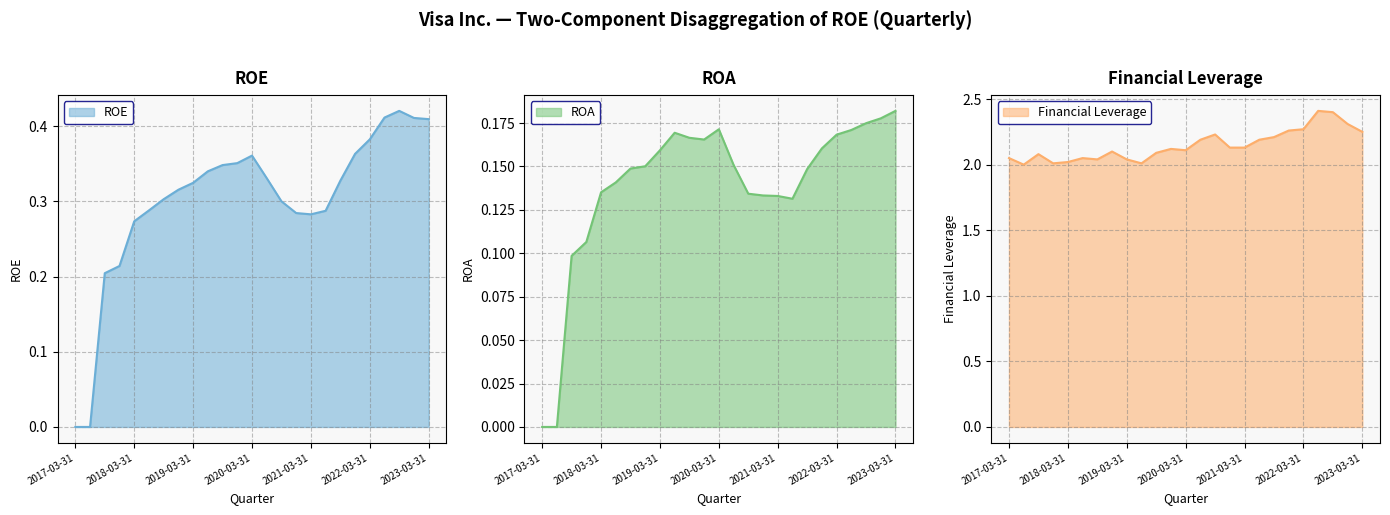

Is it true that Financial Leverage equals 3.4 at 2020-03-31?

False